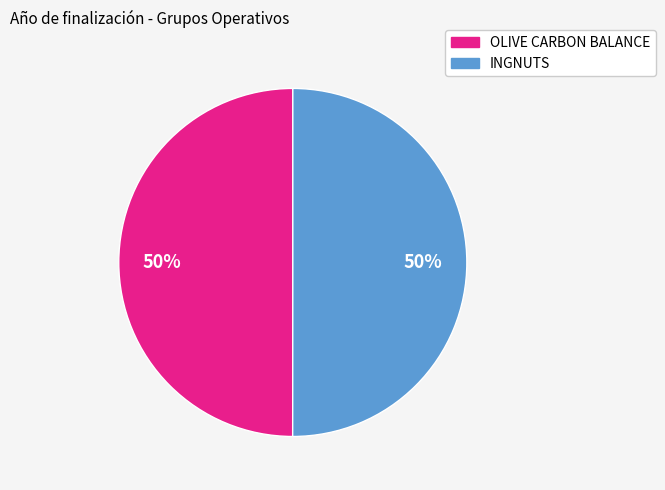

What is the ratio of the value at INGNUTS to the value at OLIVE CARBON BALANCE?

1.0